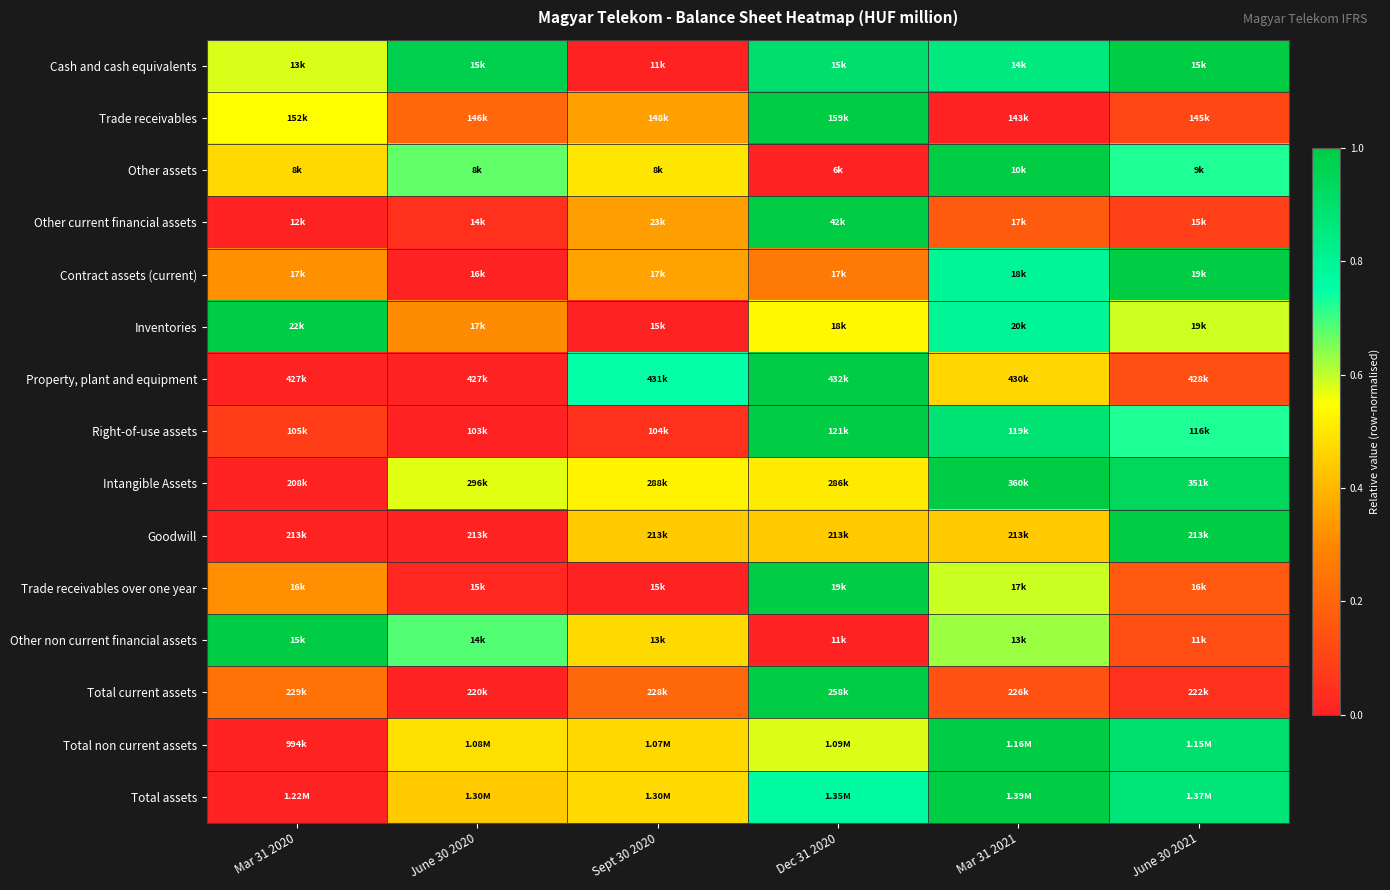

At which category is the sum across all series the highest?

Dec 31 2020